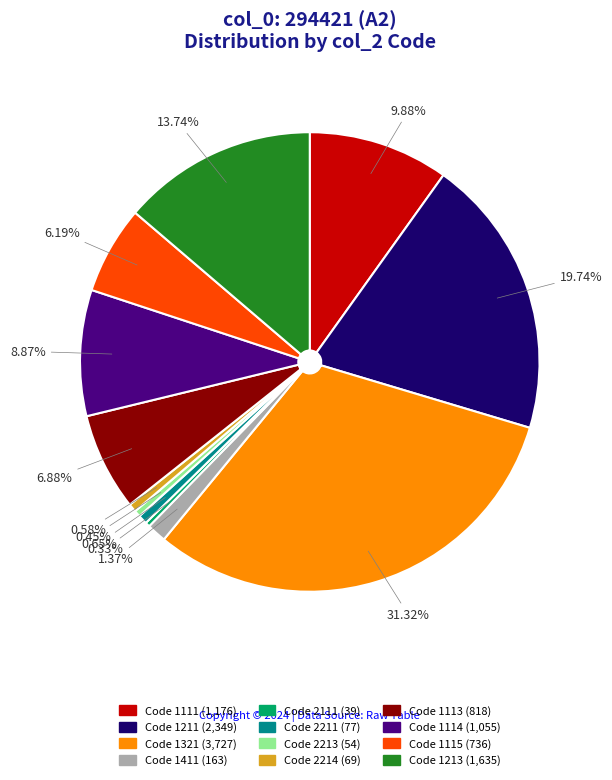

Is there any slice that represents more than half of the pie?

No